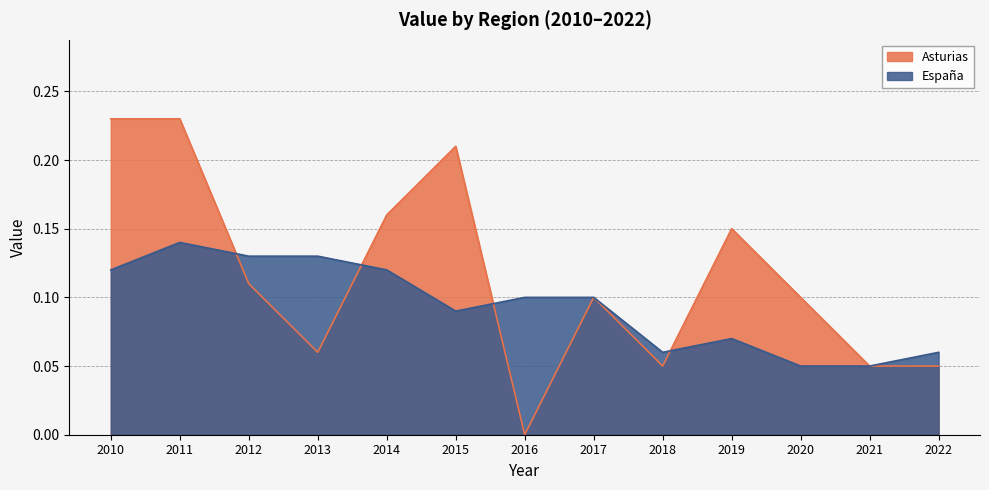

Rank the categories by Asturias value from highest to lowest.

2010, 2011, 2015, 2014, 2019, 2012, 2017, 2020, 2013, 2018, 2021, 2022, 2016